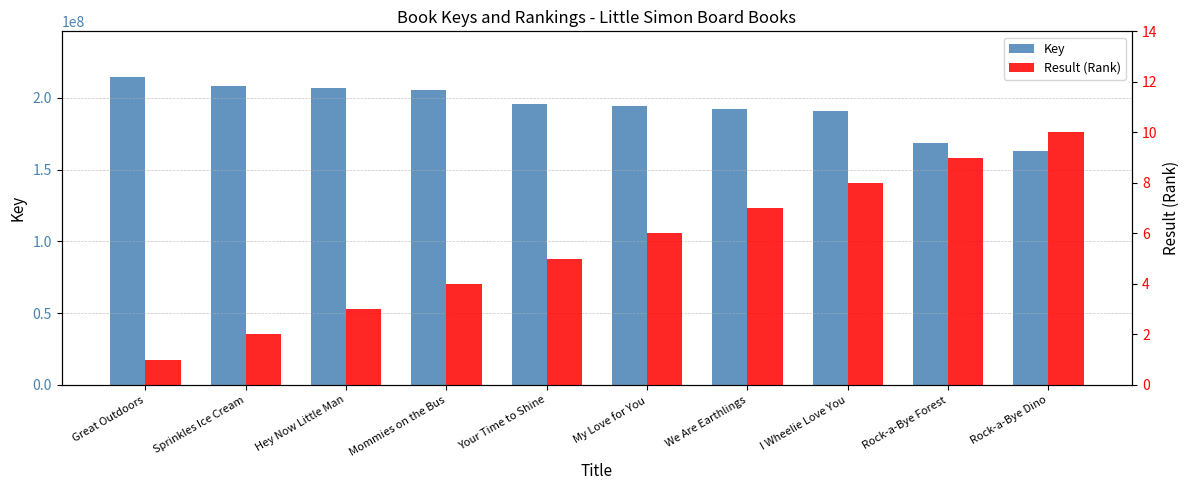

What is the label of the 1st bar from the left?

Great Outdoors